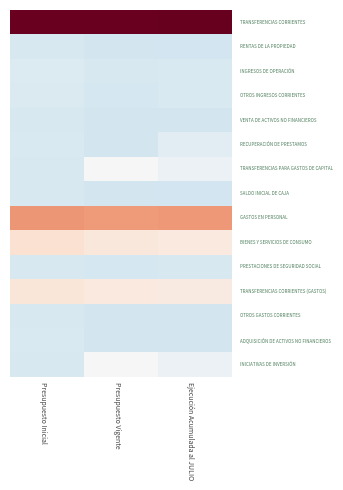

What is the greatest value displayed?

3.2